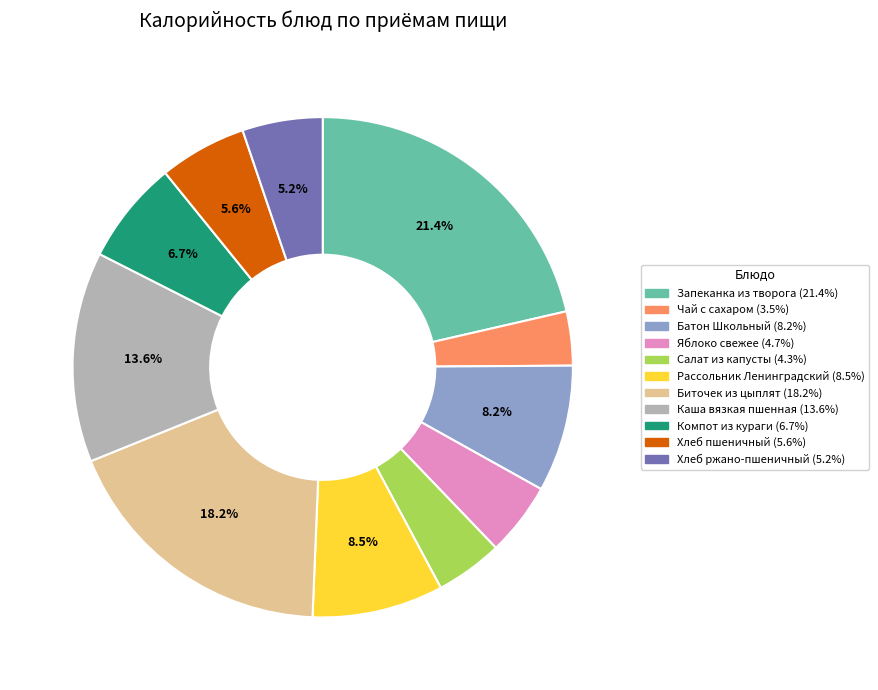

True or false: Хлеб ржано-пшеничный accounts for 5% of the total.

True